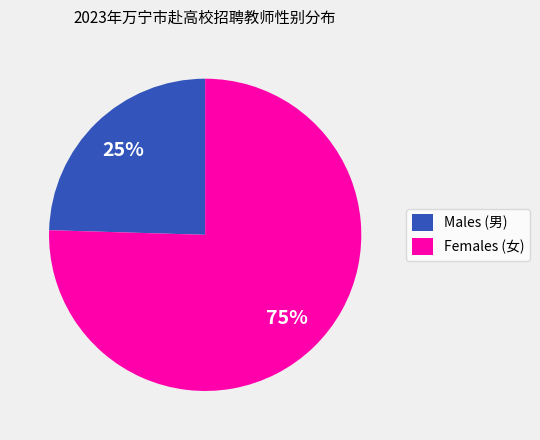

To the nearest percent, what is the combined percentage of Females (女) and Males (男)?

100%